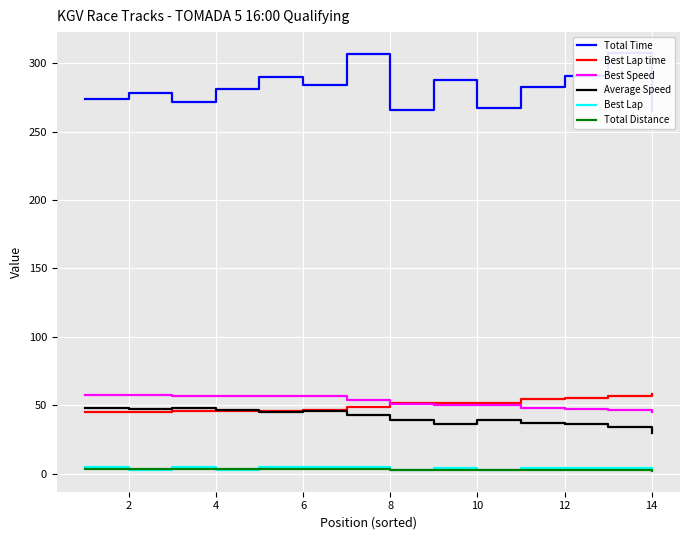

The value of Average Speed at 12 is 36.2. True or false?

True